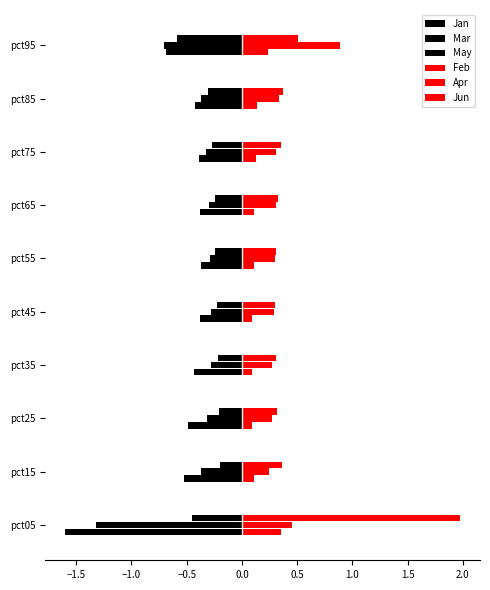

Which series has the widest spread of values?

Jun